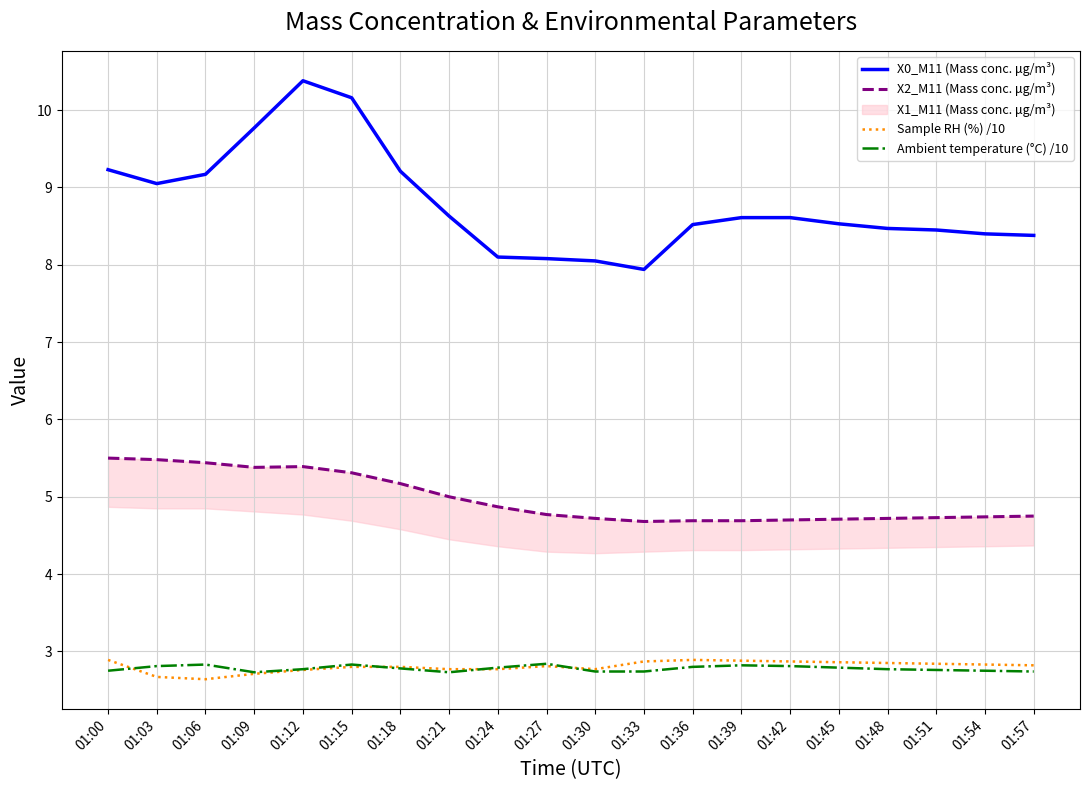

What is the difference between the maximum and minimum values in the Sample RH (%) /10 series?

0.2